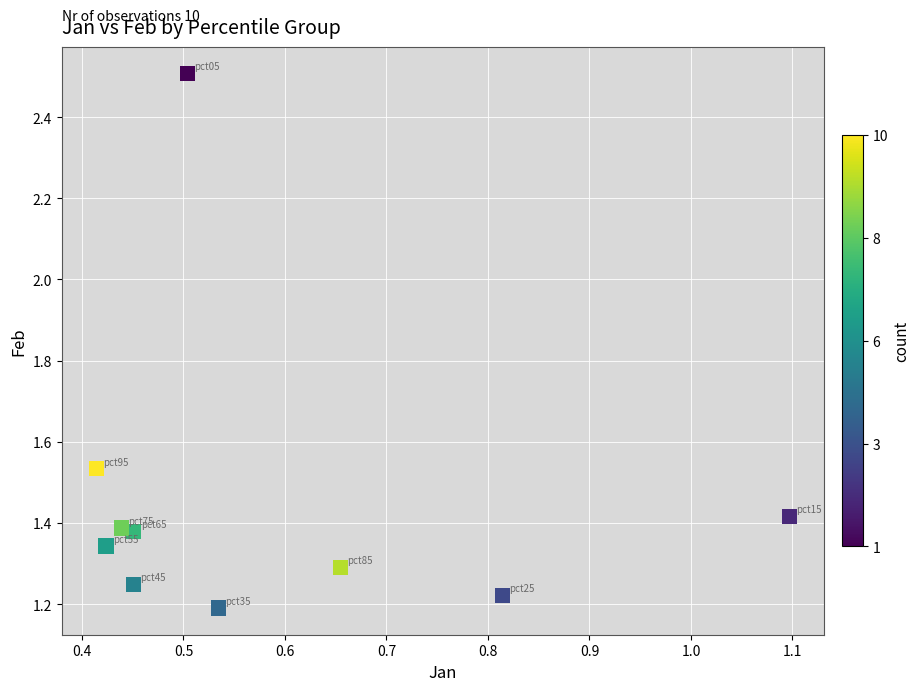

What is the average X value?

0.6